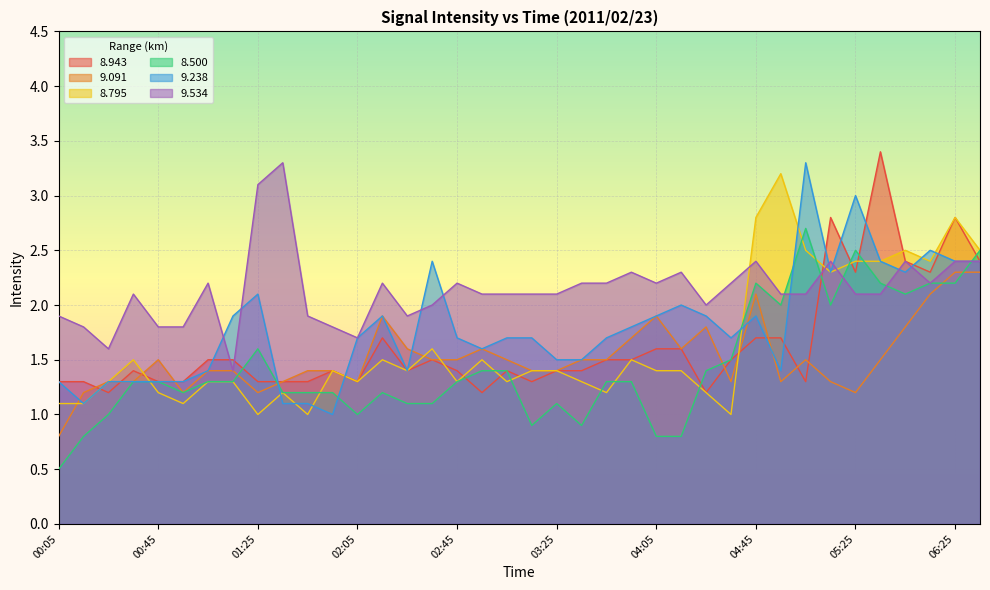

What is the difference between the maximum and minimum values in the 8.500 series?

2.2